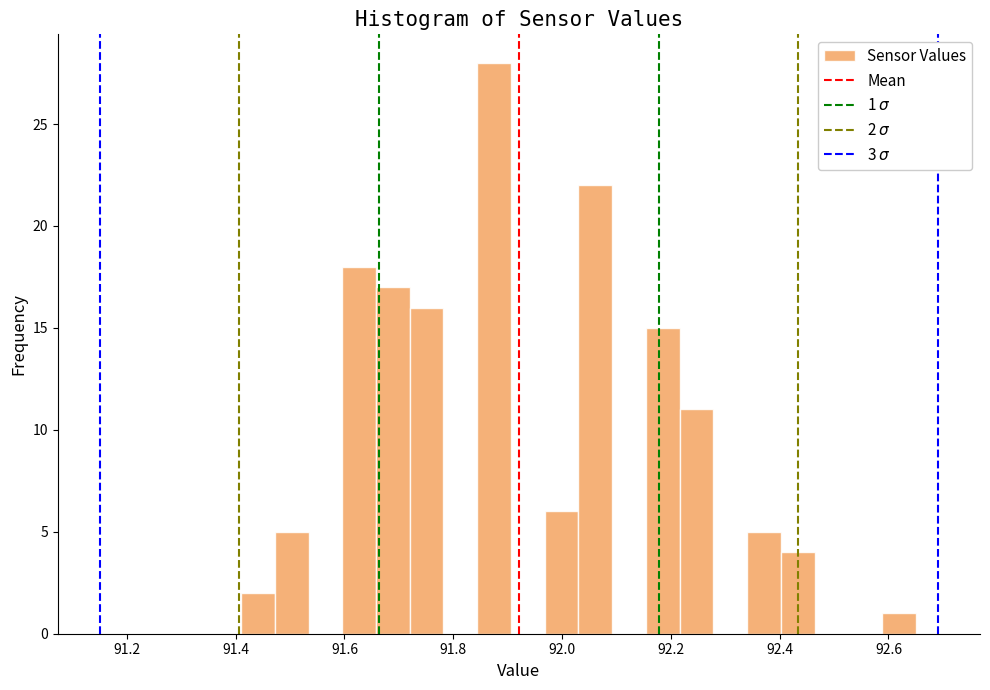

Read against the x-axis, roughly where is the centre of the tallest bar?

91.88